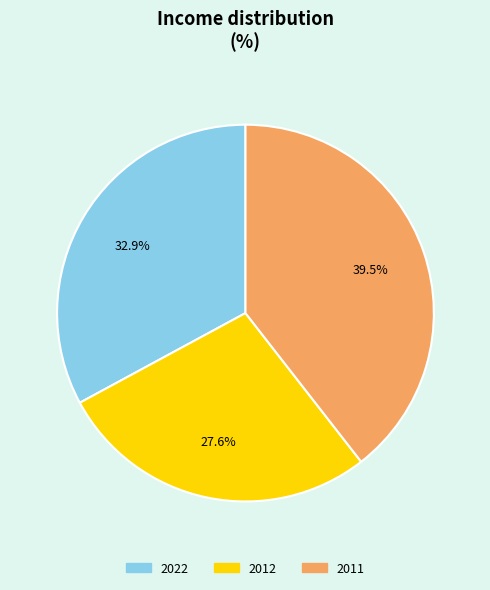

How many segments does this pie chart have?

3